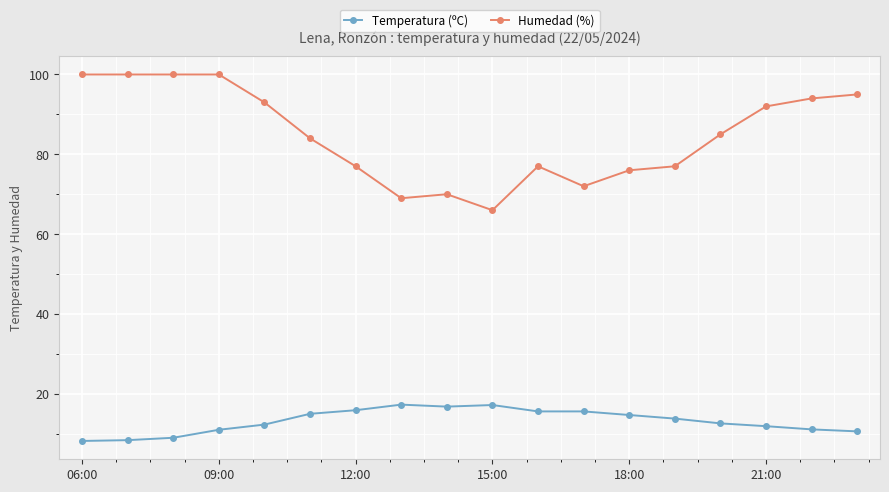

What is the value of the Humedad (%) point at the 10th from the left?

66.0